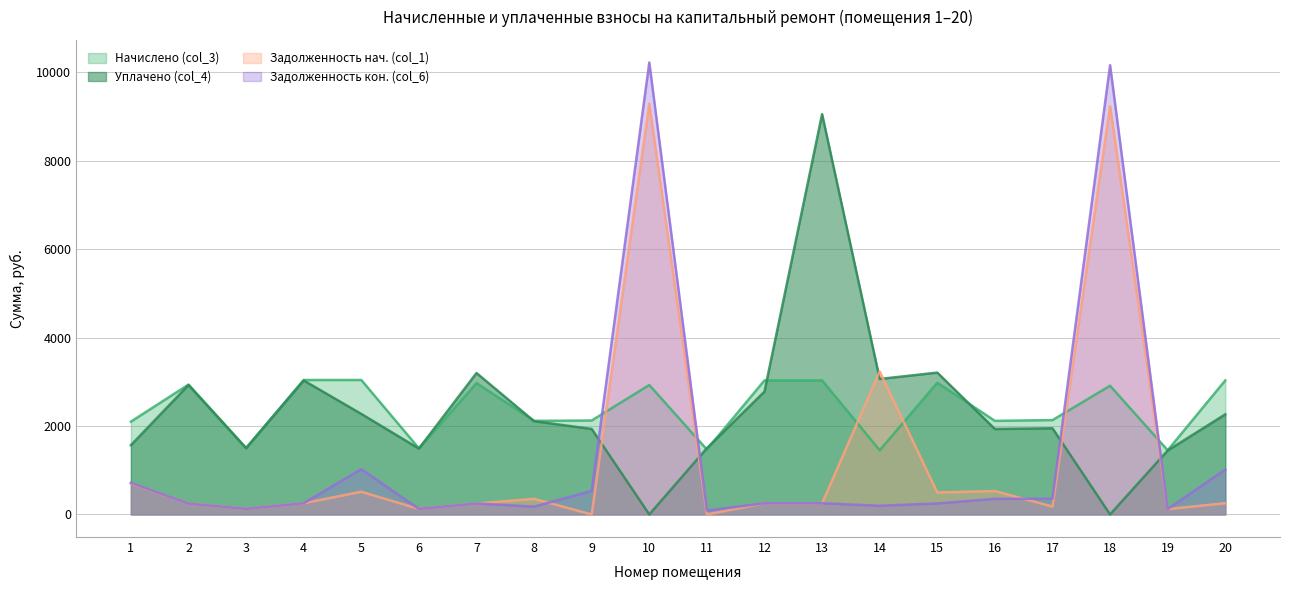

How many data points in Задолженность нач. (col_1) are above 253?

10